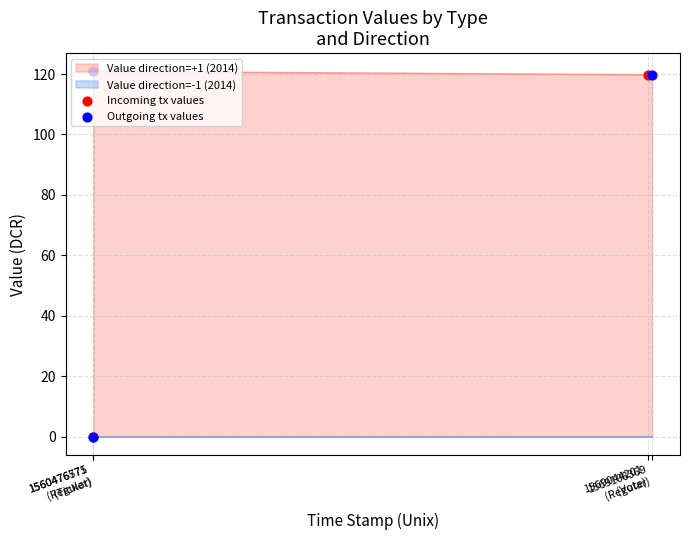

What is the lowest value of the Value direction=+1 (2014) series?

119.8